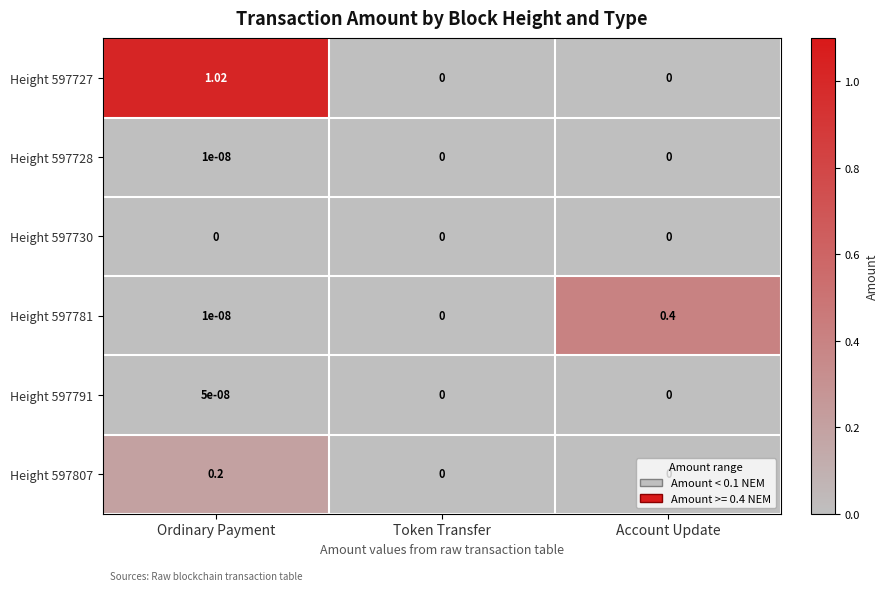

Which label corresponds to the largest value in the chart?

Ordinary Payment